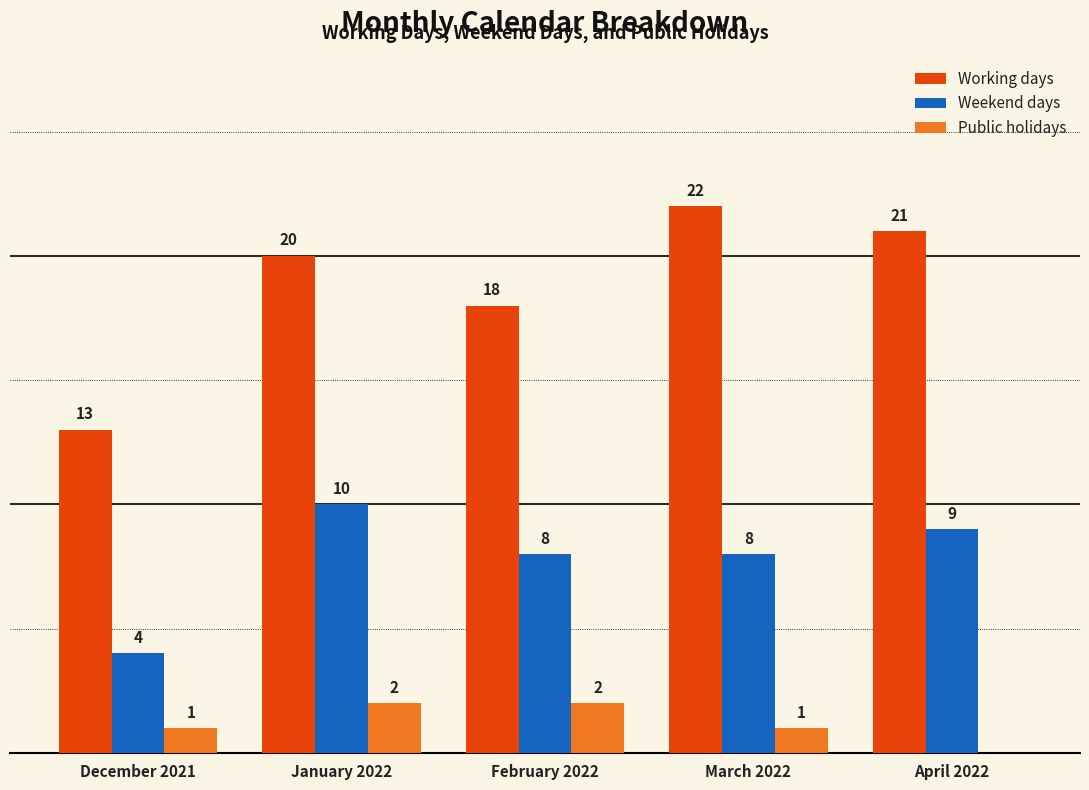

Where does the Weekend days series first go above 8?

January 2022